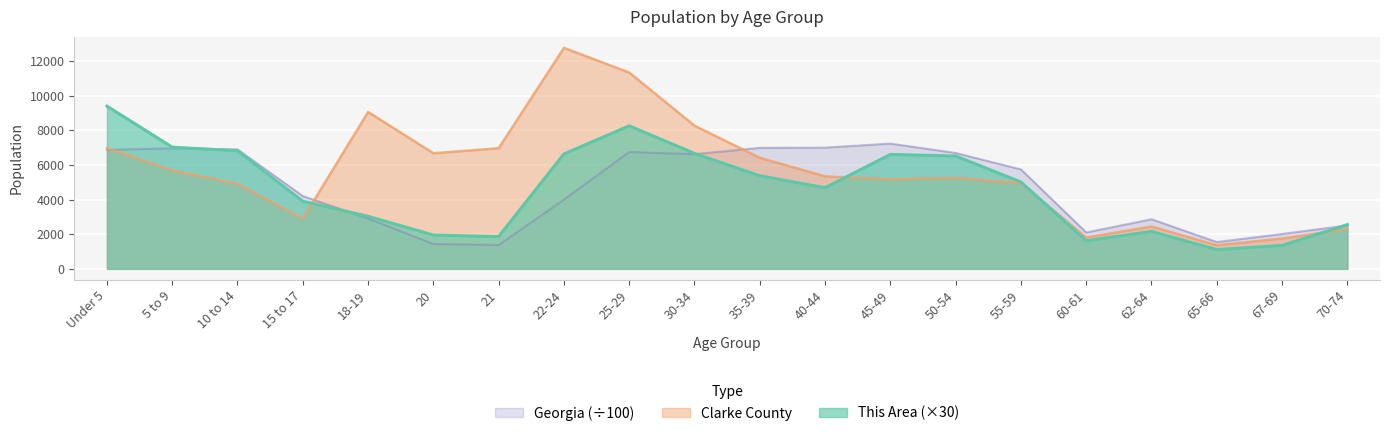

Which label corresponds to the largest value in the chart?

22-24